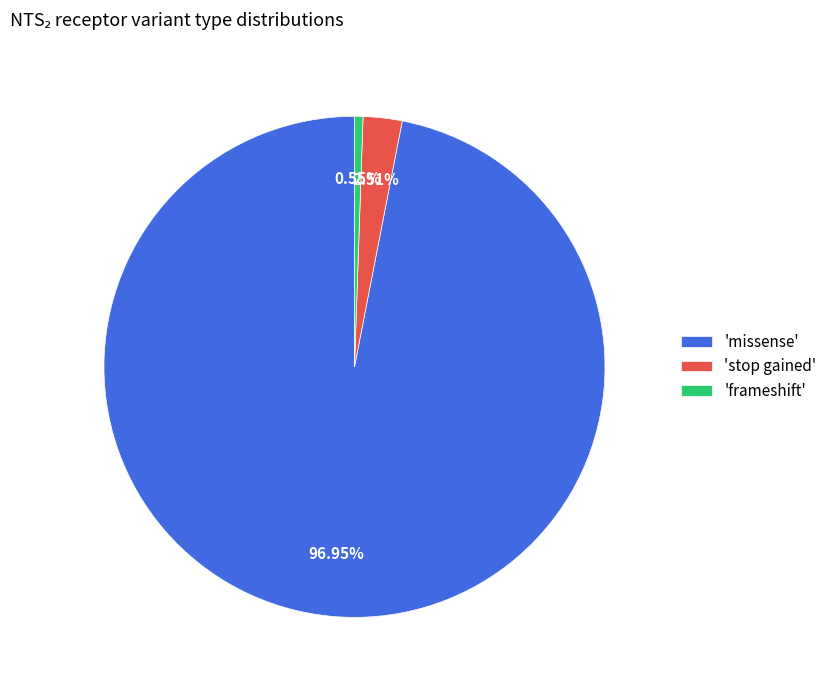

How many segments does this pie chart have?

3